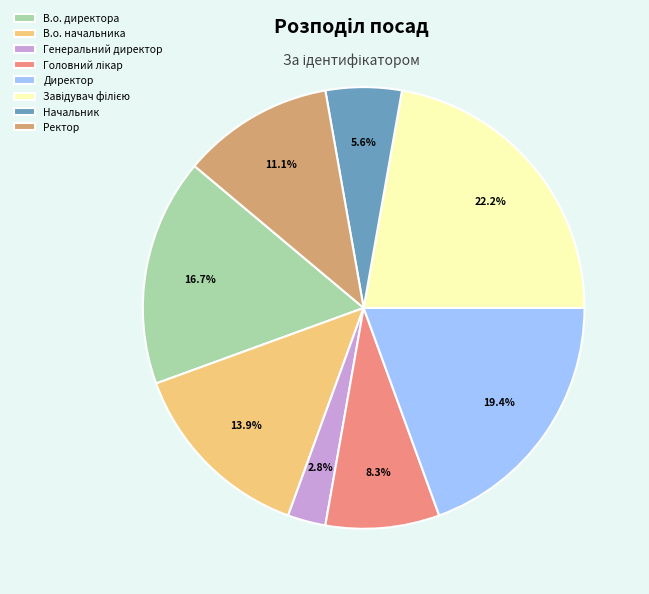

Which category has the smallest portion of the pie?

Генеральний директор